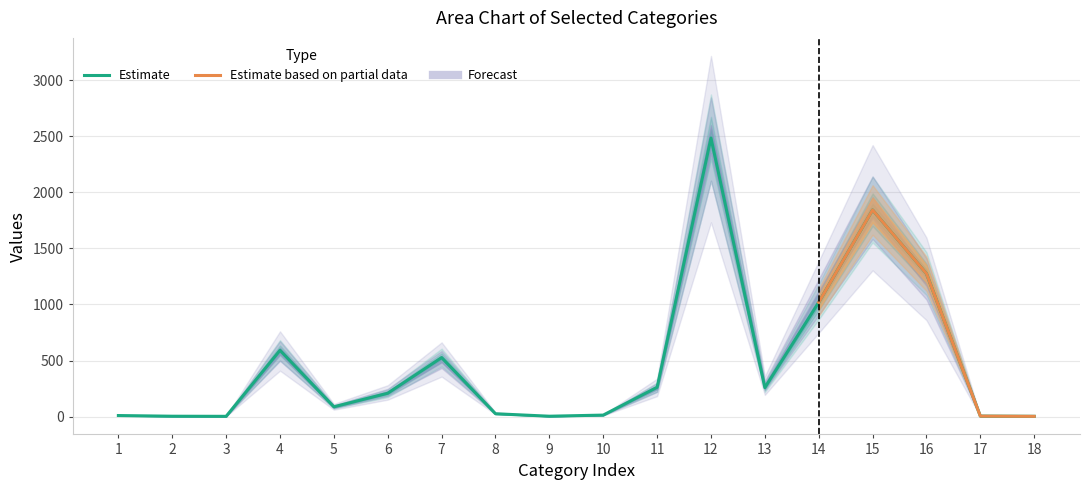

What is the highest value of the Estimate series?

2485